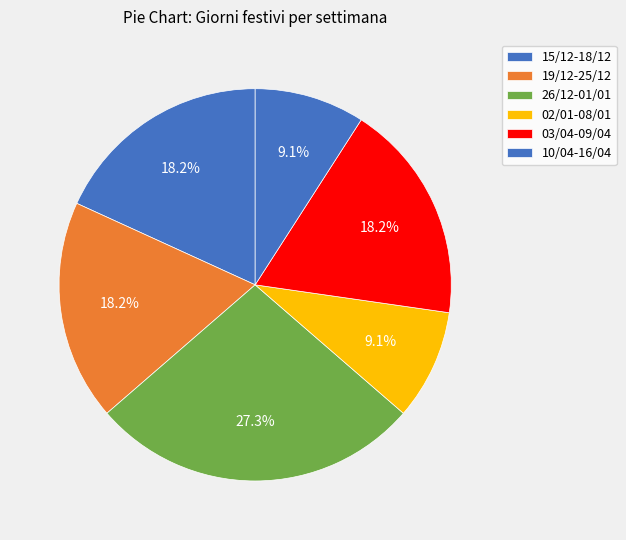

How many slices are in this pie chart?

6